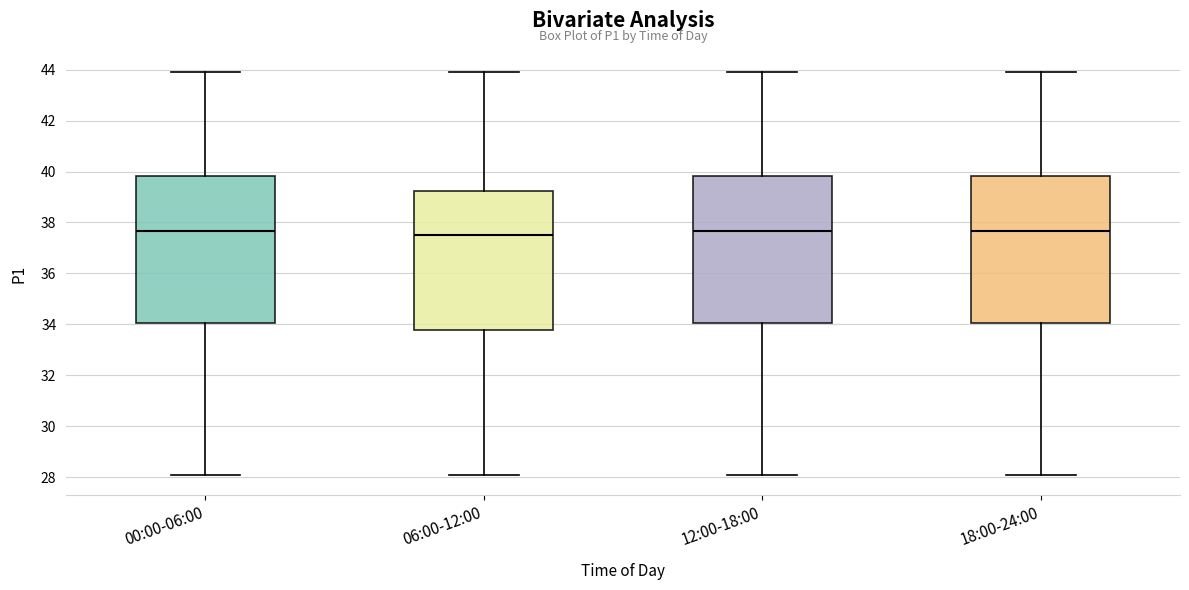

Reading left to right, read every box against the y-axis: the position of its median line, the range the box covers, and the ends of its whiskers. The values are not printed on the chart, so give them approximately, as read against the axis.

00:00-06:00: median 37.6, box 34.0 to 39.8, whiskers 28.0 to 44.0
06:00-12:00: median 37.6, box 33.8 to 39.2, whiskers 28.0 to 44.0
12:00-18:00: median 37.6, box 34.0 to 39.8, whiskers 28.0 to 44.0
18:00-24:00: median 37.6, box 34.0 to 39.8, whiskers 28.0 to 44.0